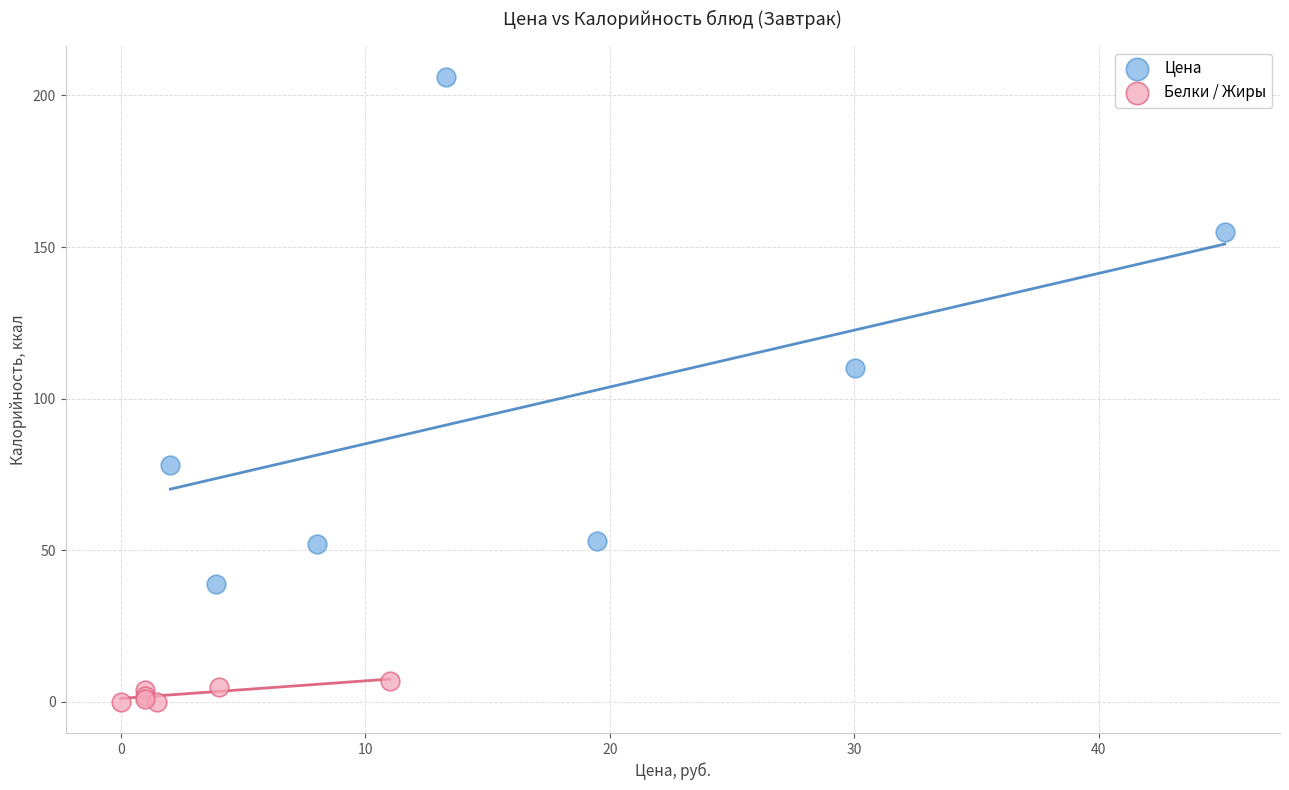

Which series has the widest spread of Y values?

Цена